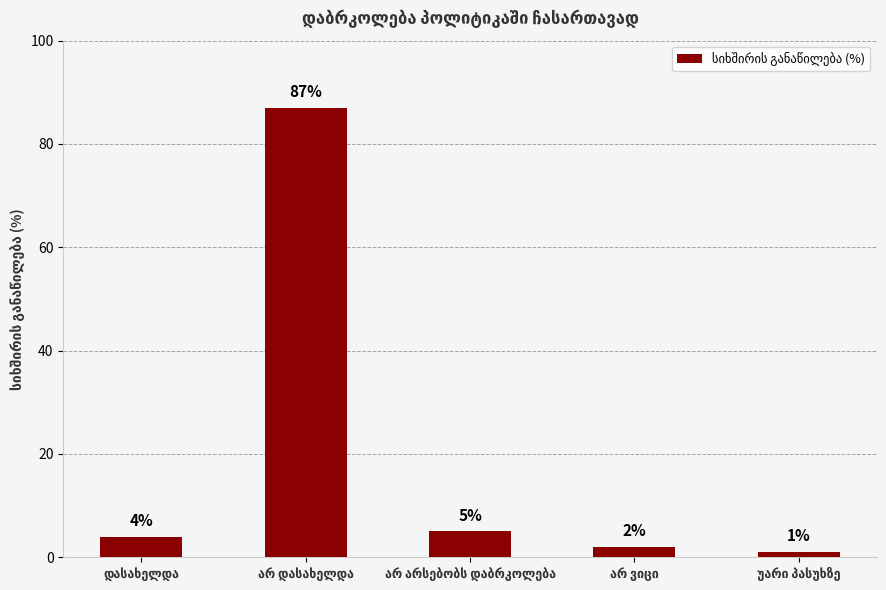

What is the average value?

20